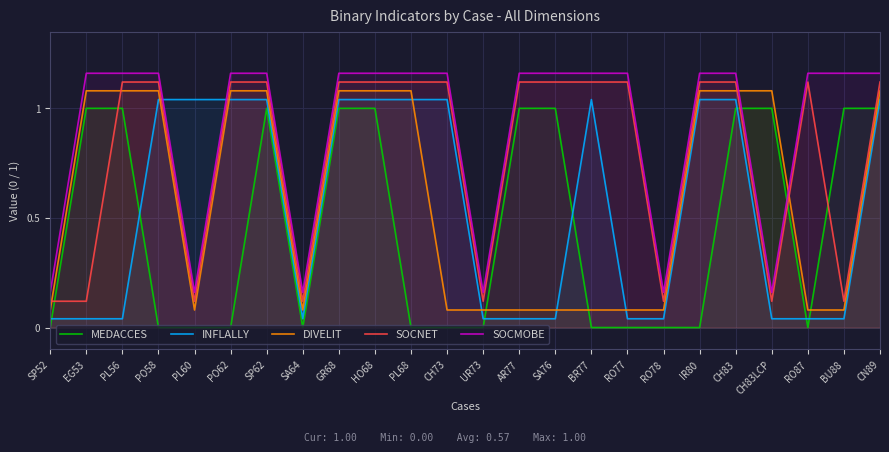

Where do SOCNET and MEDACCES first cross each other?

SP52 and EG53